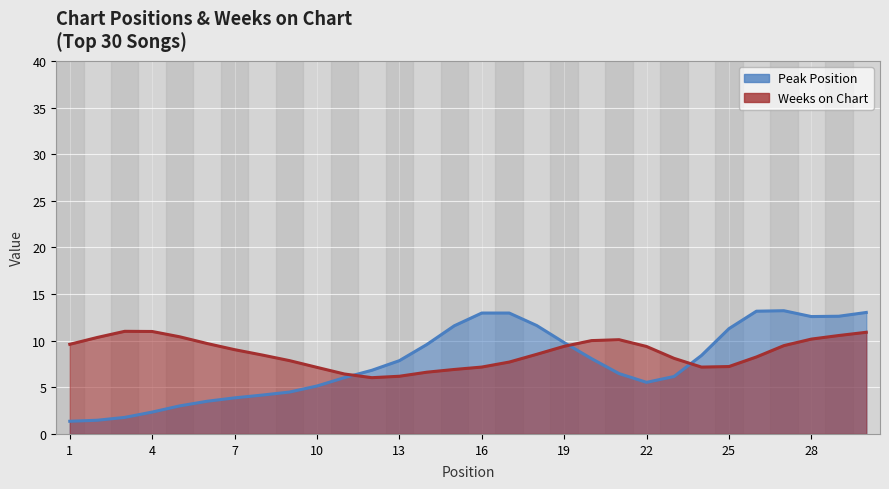

Which has a higher value, 12 or 18?

18